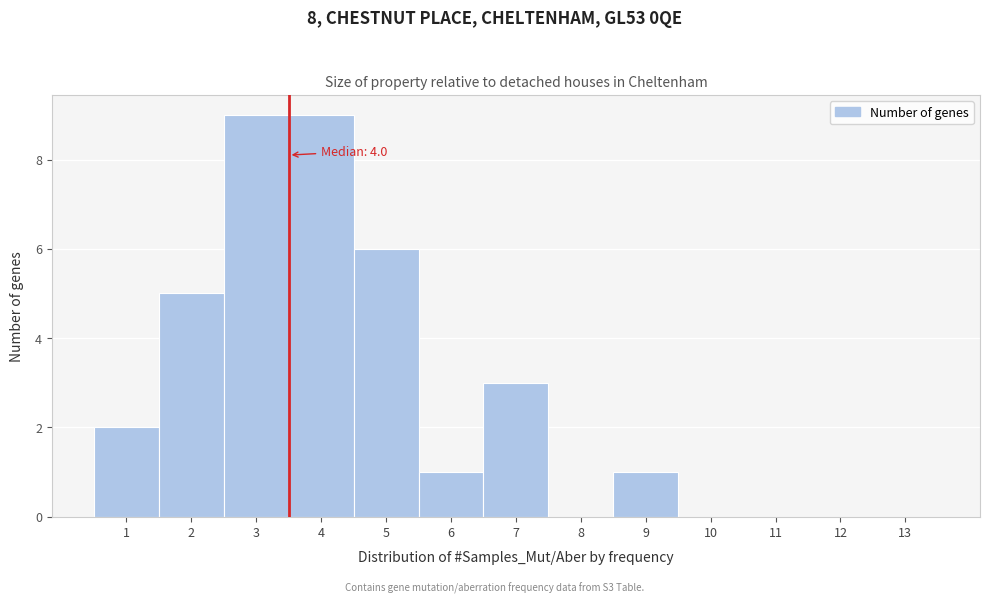

Reading right to left, extract all data points from this chart.

13=0	12=0	11=0	10=0	9=1	8=0	7=3	6=1	5=6	4=9	3=9	2=5	1=2